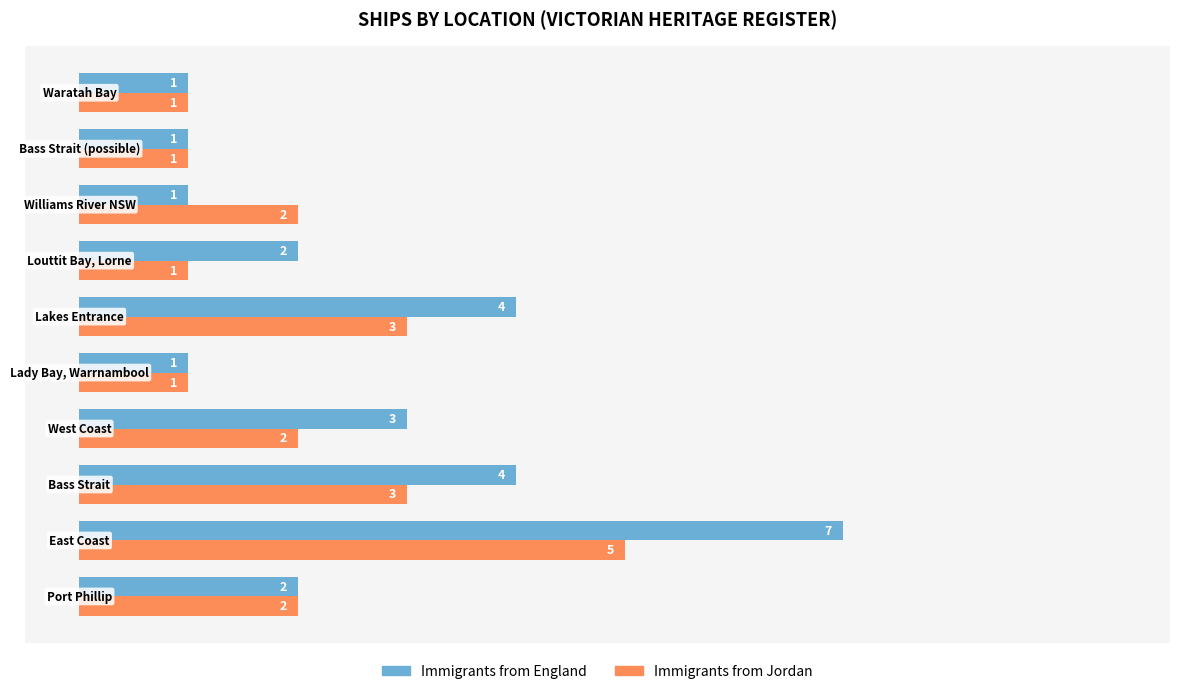

Rank the series by their average value, from highest to lowest.

Immigrants from England, Immigrants from Jordan